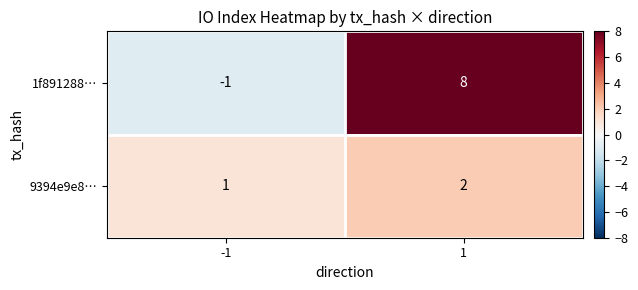

What is the difference between the maximum and minimum values in the 1f891288… series?

9